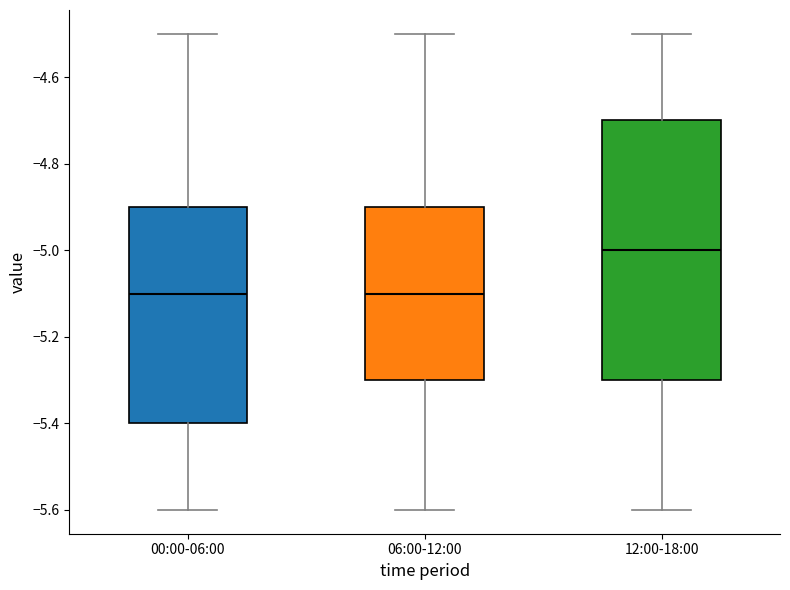

Reading left to right, transcribe this box plot: for each box, give where its median line is, the range the box spans, and where its two whiskers end, as read against the y-axis. The values are not printed on the chart, so give them approximately, as read against the axis.

00:00-06:00: median -5.1, box -5.4 to -4.9, whiskers -5.6 to -4.5
06:00-12:00: median -5.1, box -5.3 to -4.9, whiskers -5.6 to -4.5
12:00-18:00: median -5.0, box -5.3 to -4.7, whiskers -5.6 to -4.5